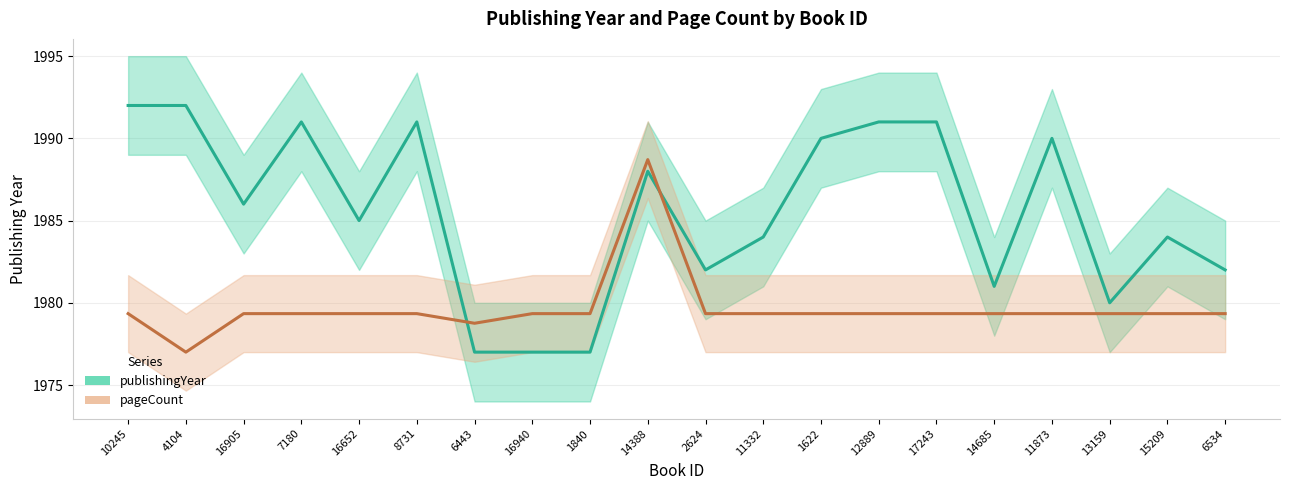

Does the chart display data point markers on the line(s)?

No